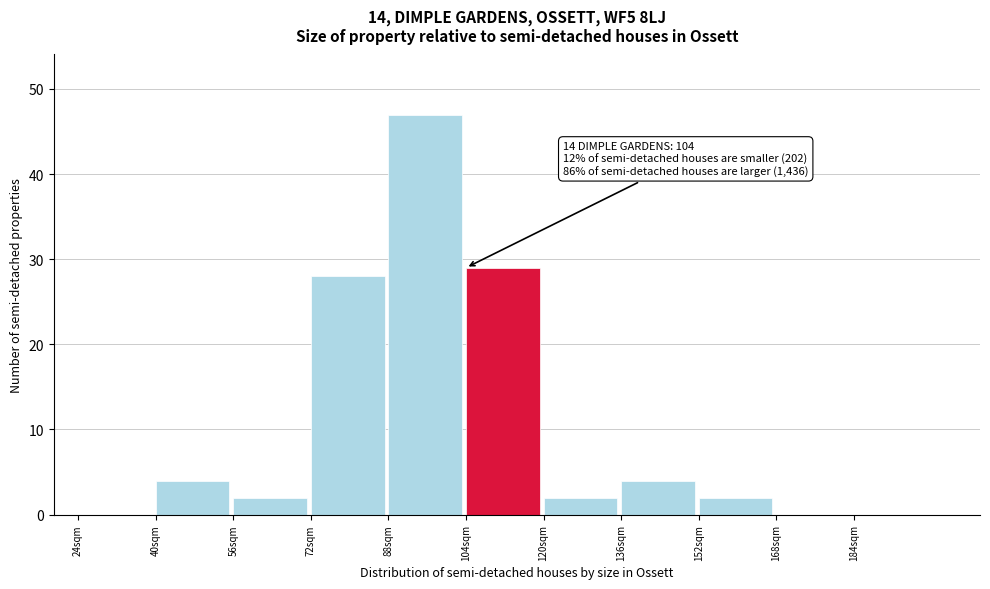

Over which range of the x-axis is the bar tallest?

88 to 104